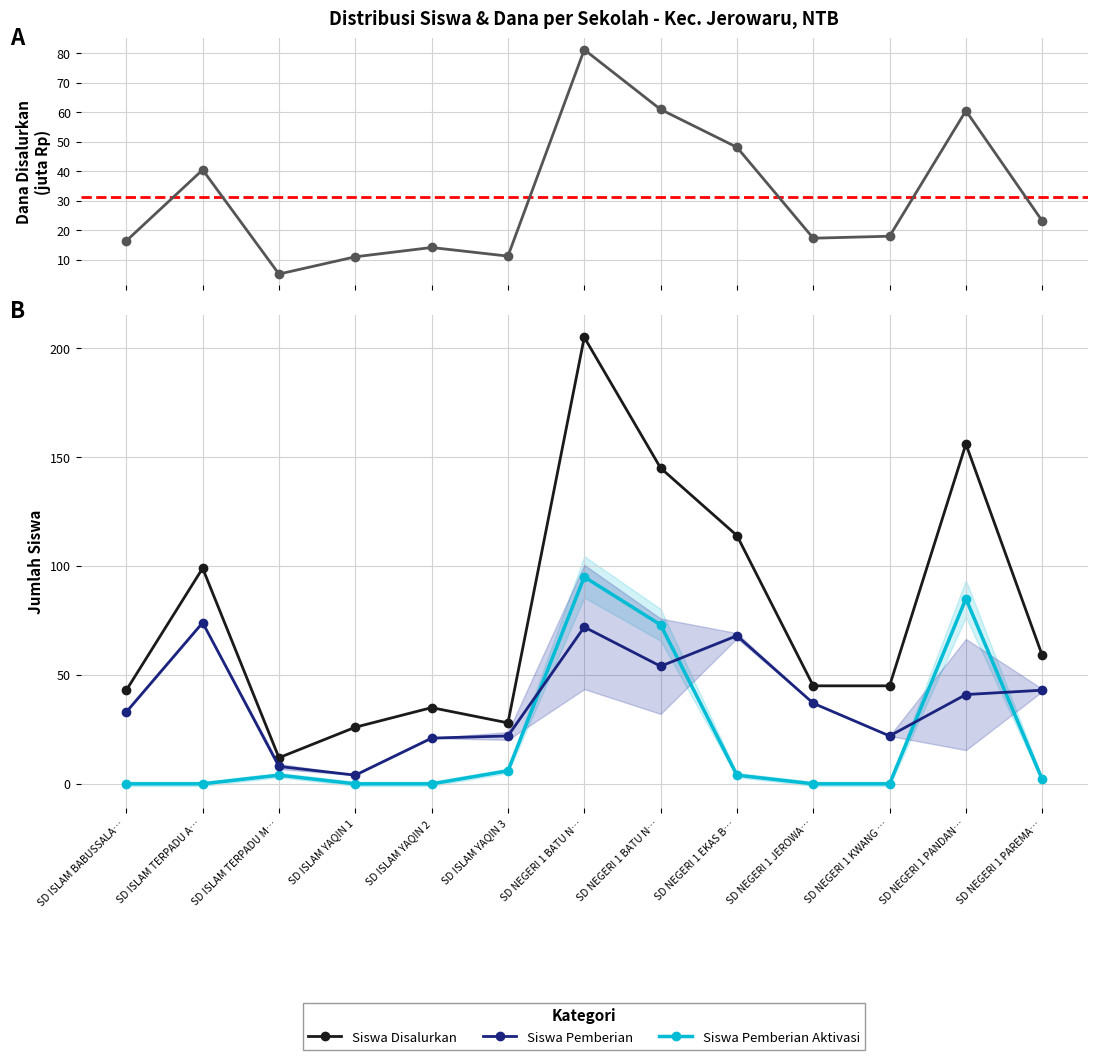

What is the label of the 13th point from the left?

SD NEGERI 1 PAREMA…